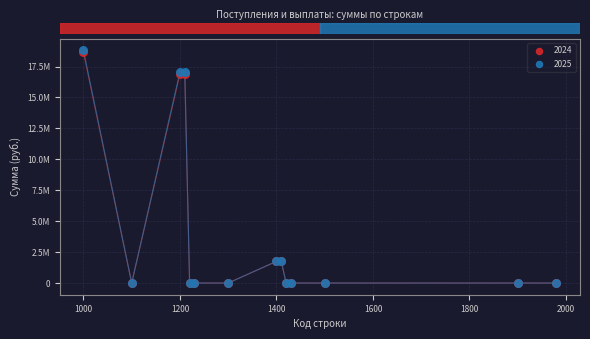

What are all the series names shown in the legend?

2024, 2025